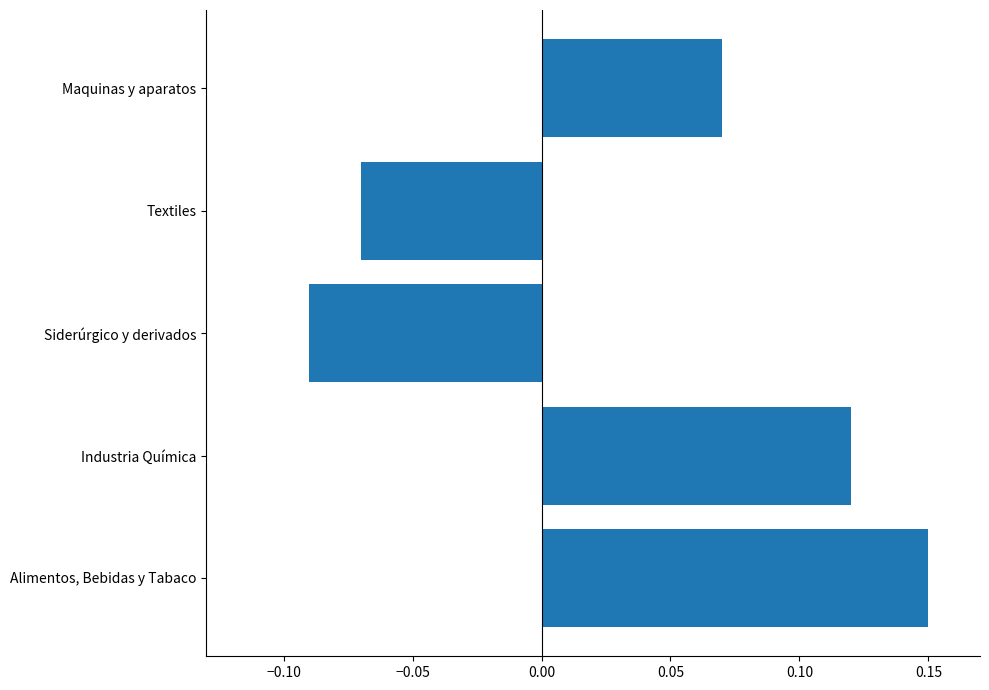

List the labels in order of value, largest first.

Alimentos, Bebidas y Tabaco, Industria Química, Maquinas y aparatos, Textiles, Siderúrgico y derivados